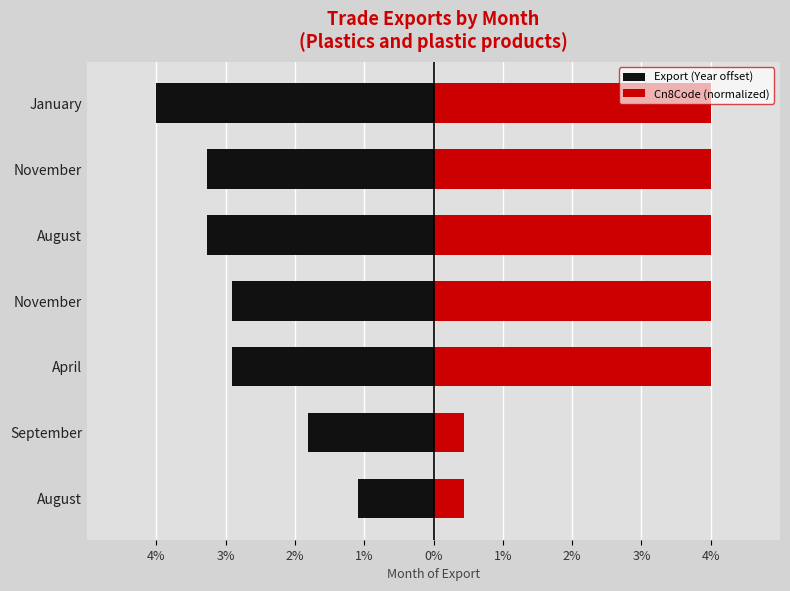

What is the difference between the maximum and minimum values in the Export (Year offset) series?

2.9